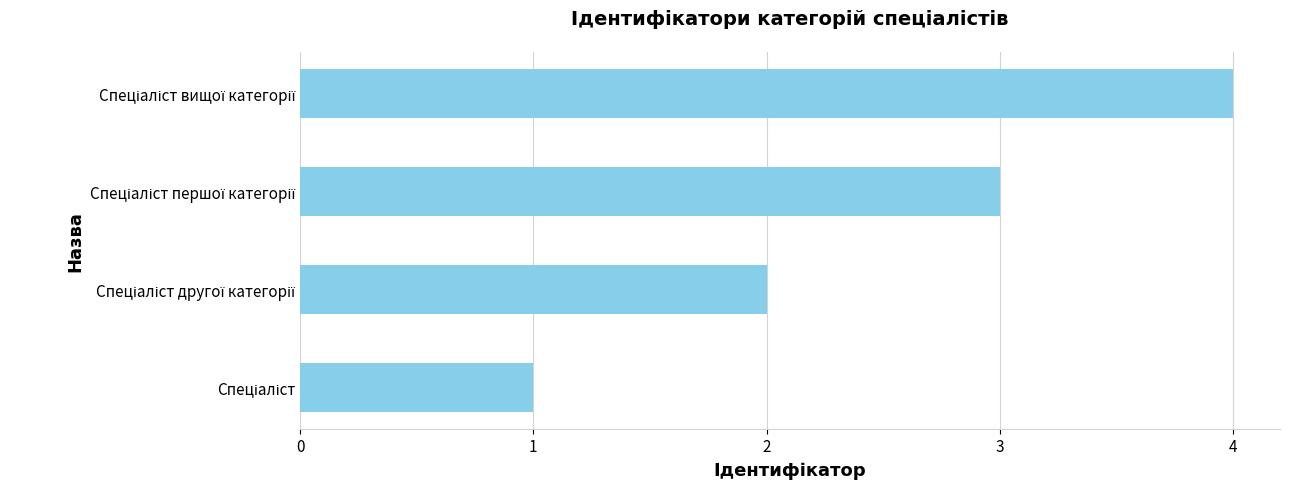

What is the greatest value displayed?

4